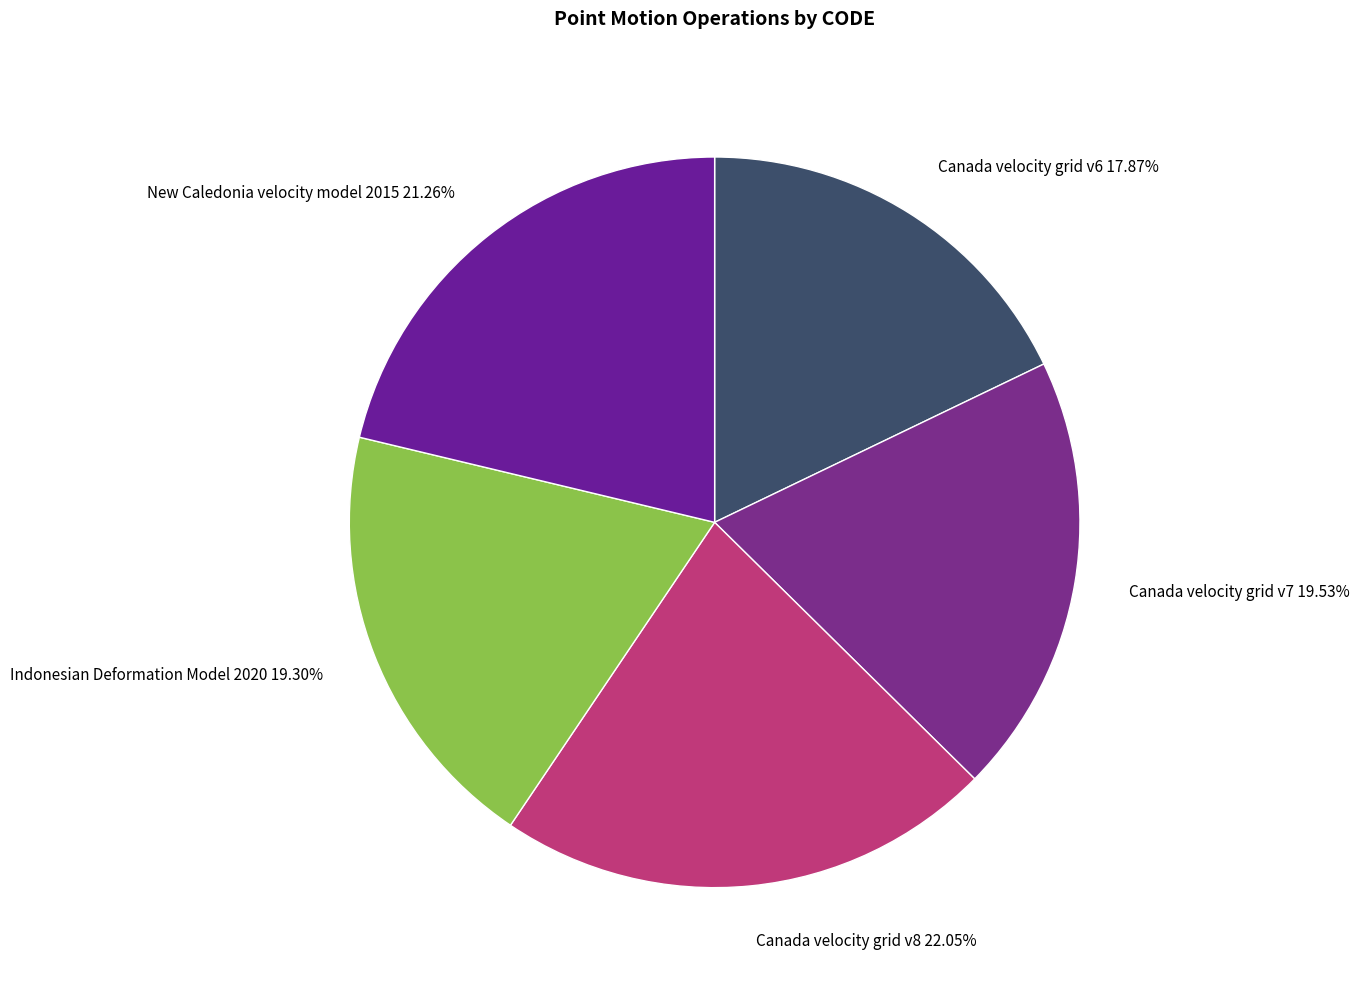

How many segments does this pie chart have?

5